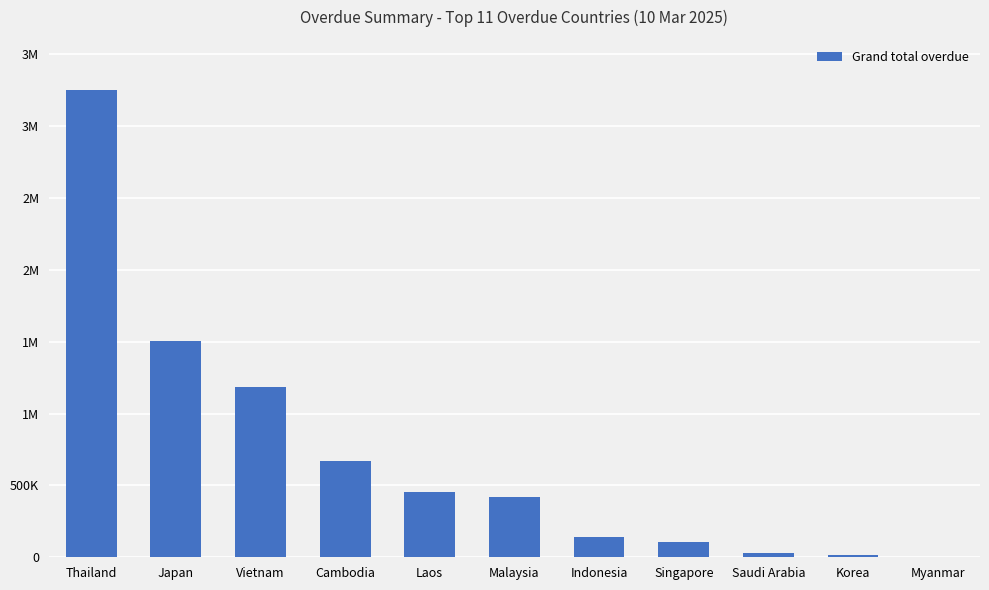

Are the bars horizontal?

No